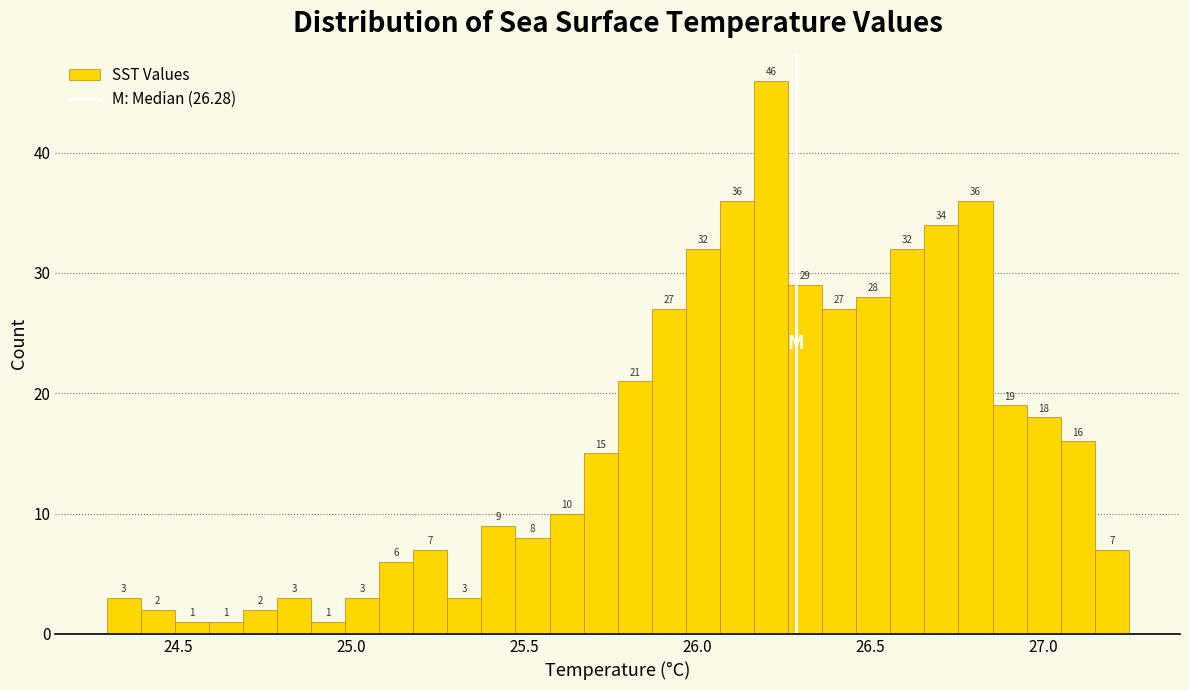

Around what value on the x-axis is the tallest bar? Give the approximate position of its centre, as read against the axis.

26.20